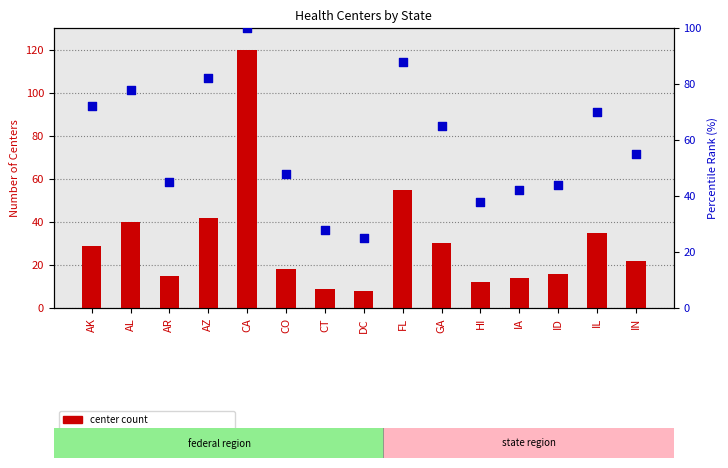

Which series has the largest total across all categories?

percentile rank within the state